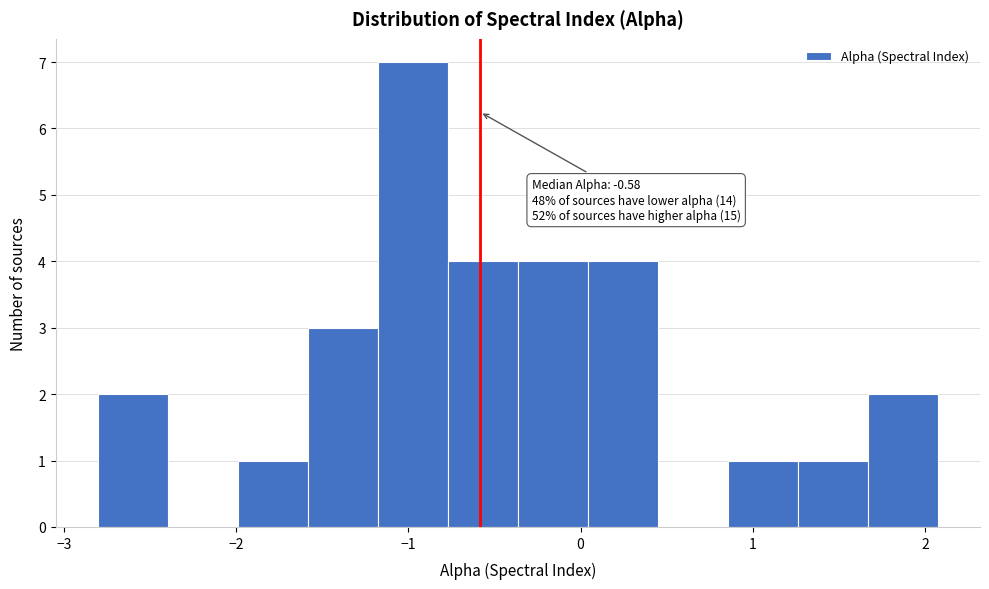

Over which range of the x-axis is the bar tallest?

-1.2 to -0.8